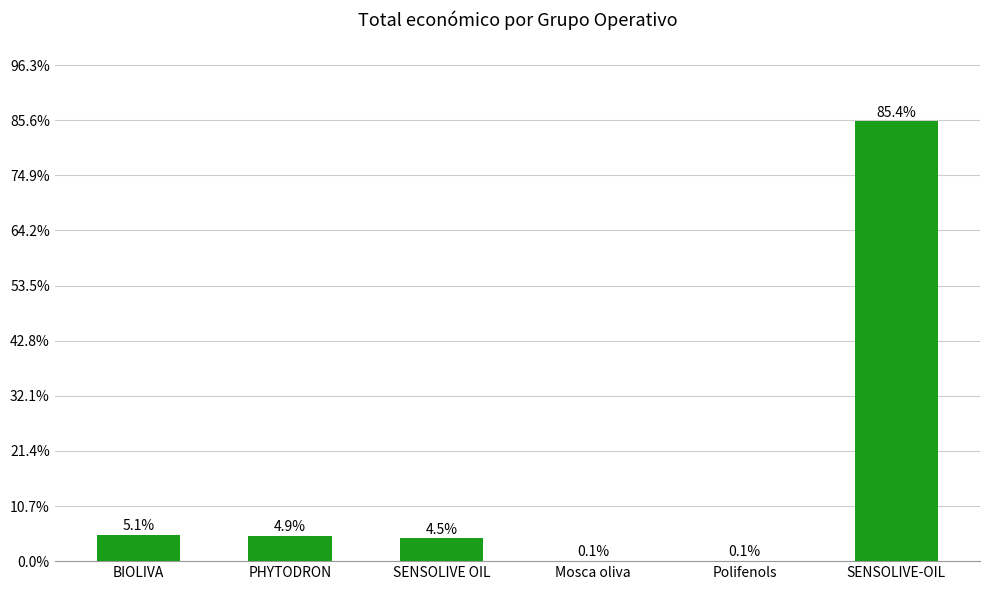

Which label corresponds to the largest value in the chart?

SENSOLIVE-OIL